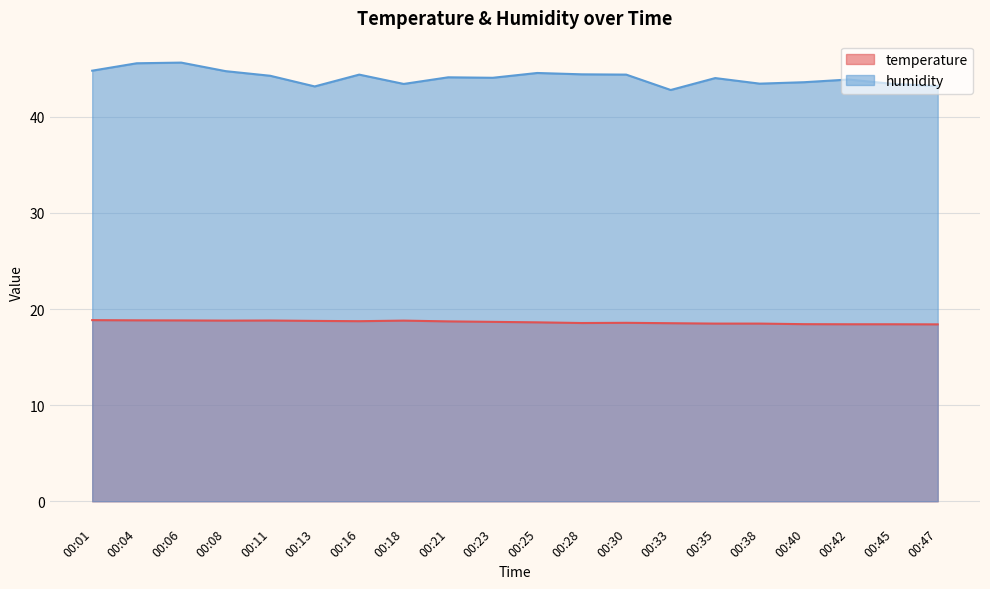

Reading left to right, what are all the values shown in this chart?

temperature: 00:01=18.9	00:04=18.8	00:06=18.8	00:08=18.8	00:11=18.8	00:13=18.8	00:16=18.7	00:18=18.8	00:21=18.7	00:23=18.7	00:25=18.6	00:28=18.6	00:30=18.6	00:33=18.5	00:35=18.5	00:38=18.5	00:40=18.4	00:42=18.4	00:45=18.4	00:47=18.4
humidity: 00:01=44.8	00:04=45.6	00:06=45.6	00:08=44.8	00:11=44.3	00:13=43.2	00:16=44.4	00:18=43.4	00:21=44.1	00:23=44.1	00:25=44.6	00:28=44.4	00:30=44.4	00:33=42.8	00:35=44.0	00:38=43.5	00:40=43.6	00:42=43.9	00:45=43.4	00:47=43.2